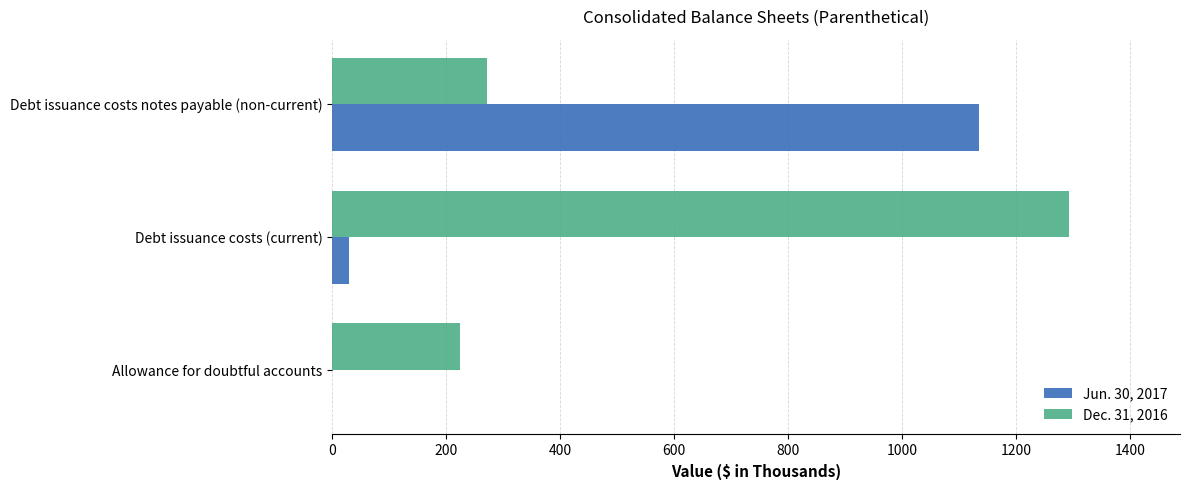

Which category has the highest value across all series?

Debt issuance costs (current)